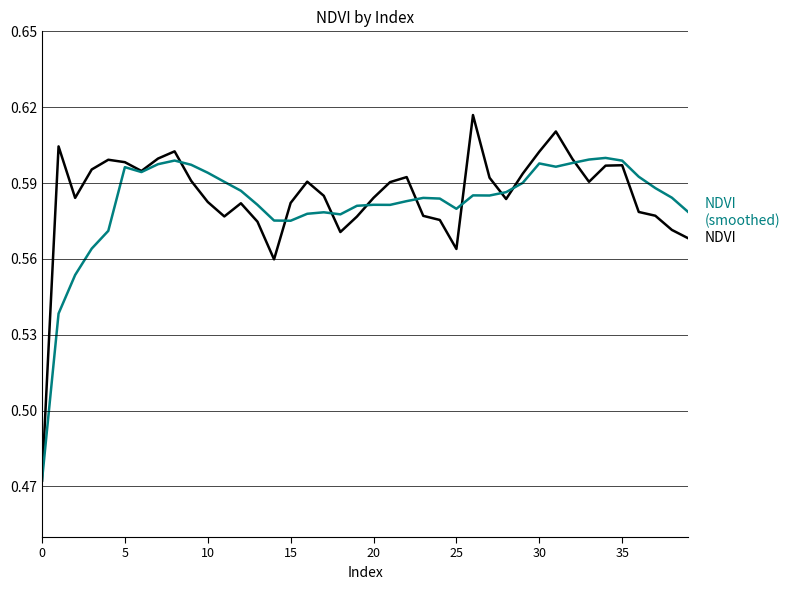

At which category is the sum across all series the highest?

31